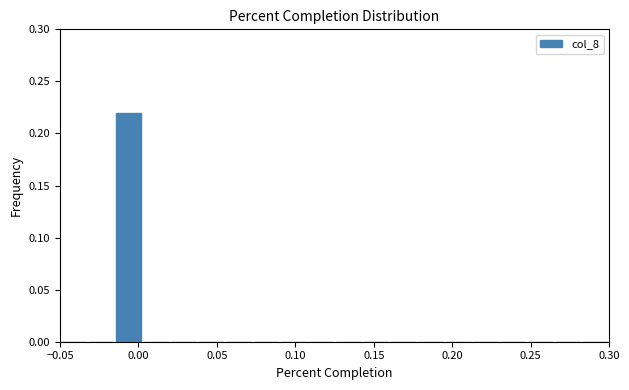

Around what value on the x-axis is the tallest bar? Give the approximate position of its centre, as read against the axis.

-0.005